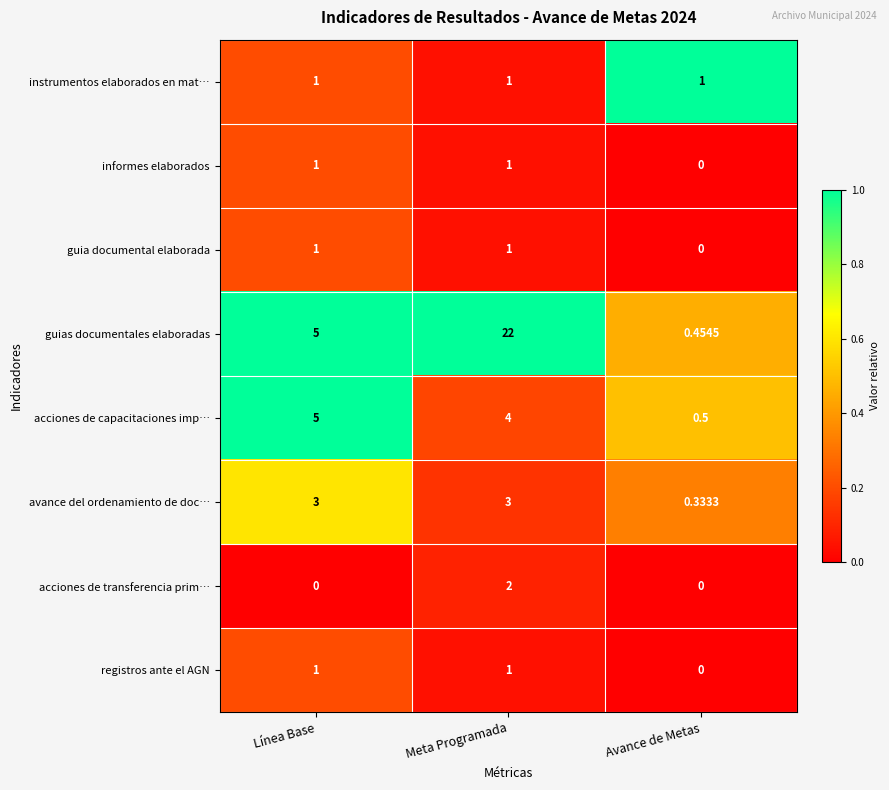

Which series has the widest spread of values?

guias documentales elaboradas